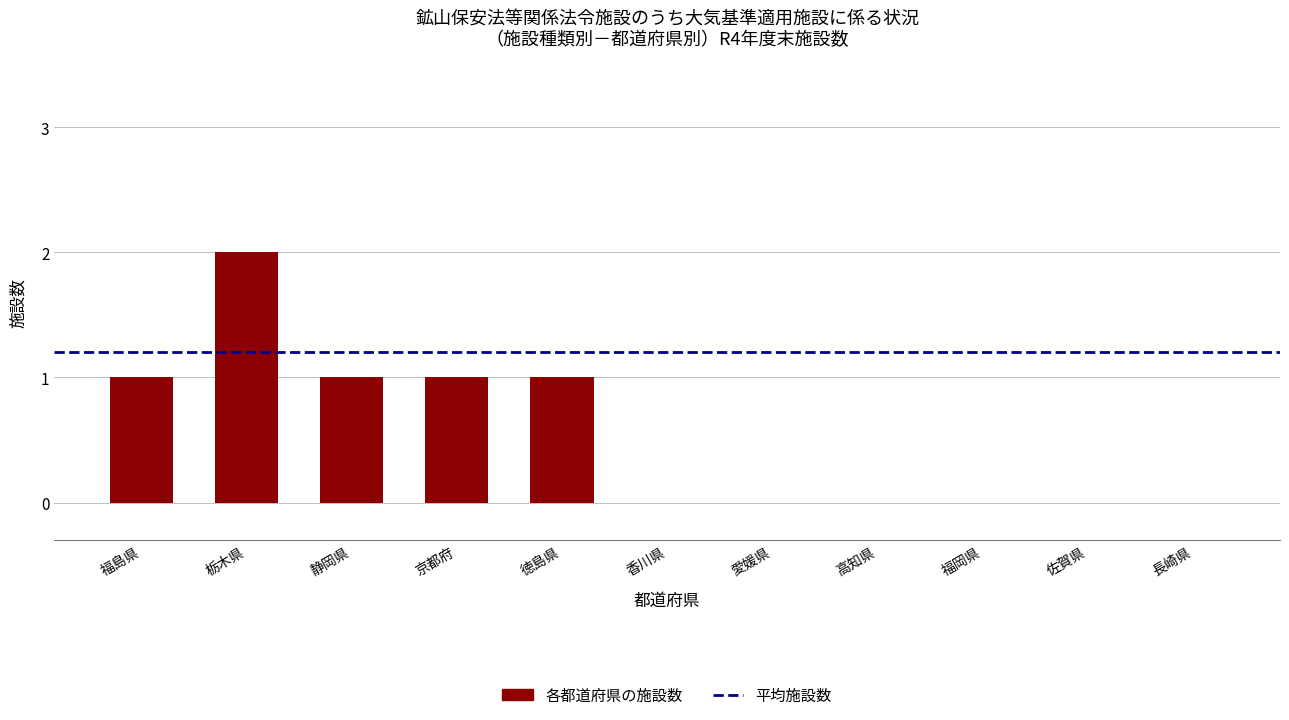

Reading right to left, transcribe all the data shown in this chart.

長崎県=0	佐賀県=0	福岡県=0	高知県=0	愛媛県=0	香川県=0	徳島県=1	京都府=1	静岡県=1	栃木県=2	福島県=1